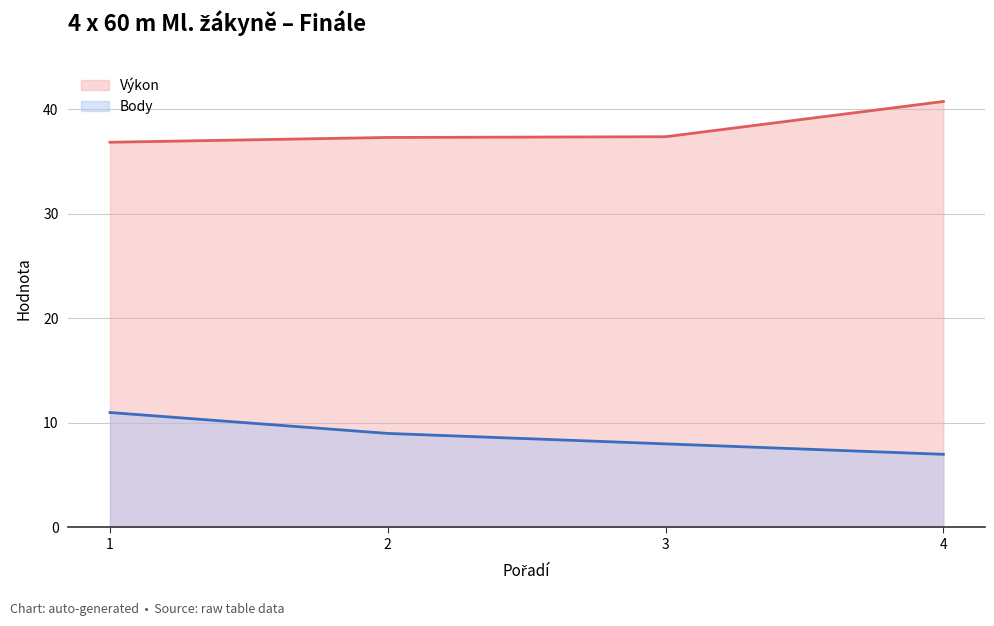

How many data points does each series have?

4